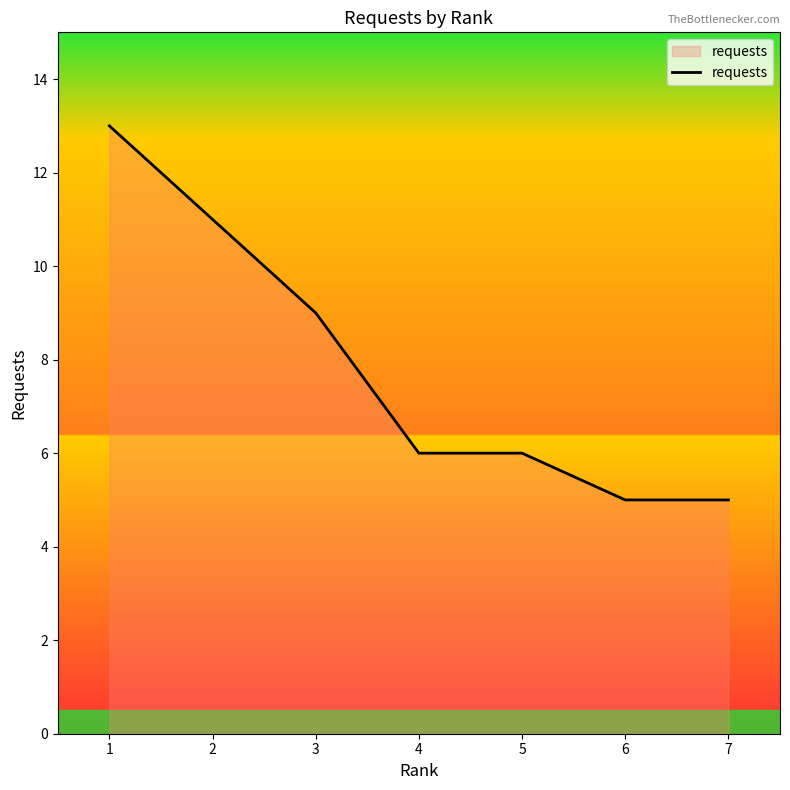

What is the minimum value shown in the chart?

5